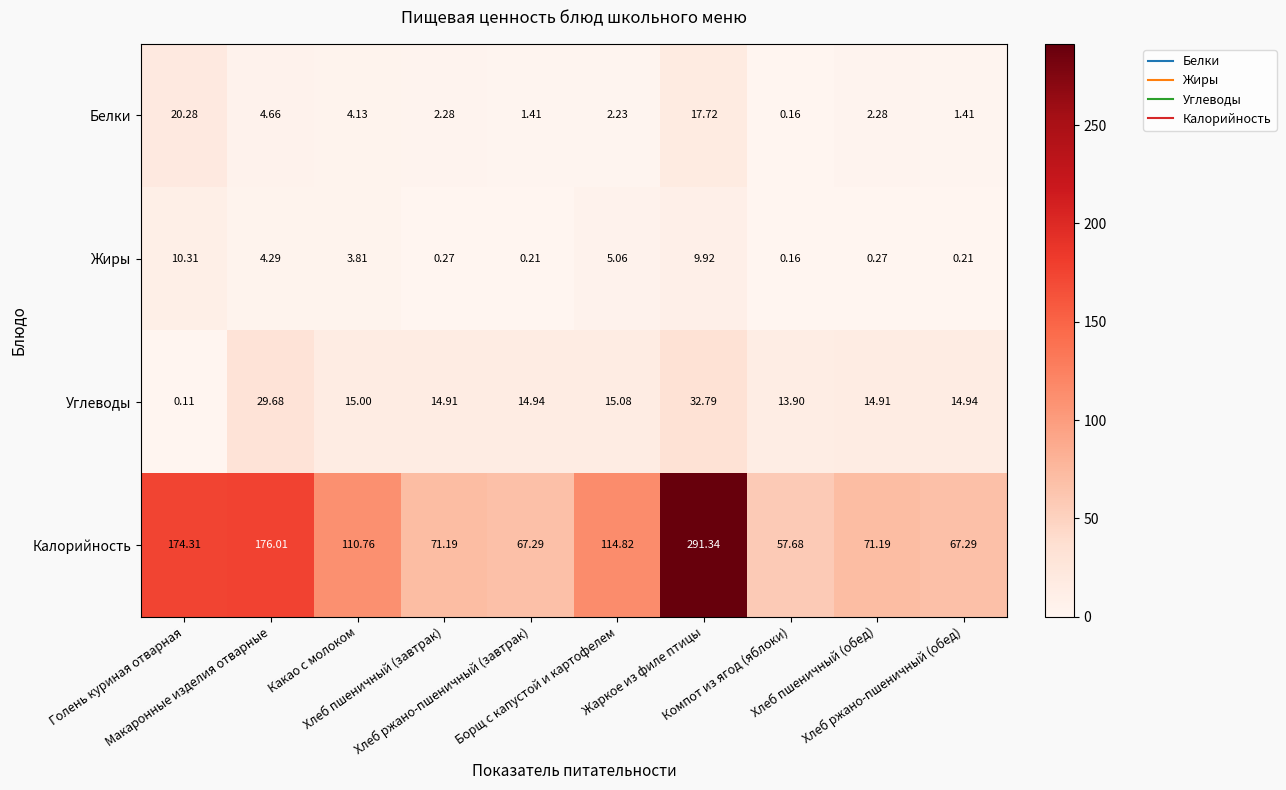

Which series has the largest total across all categories?

Калорийность